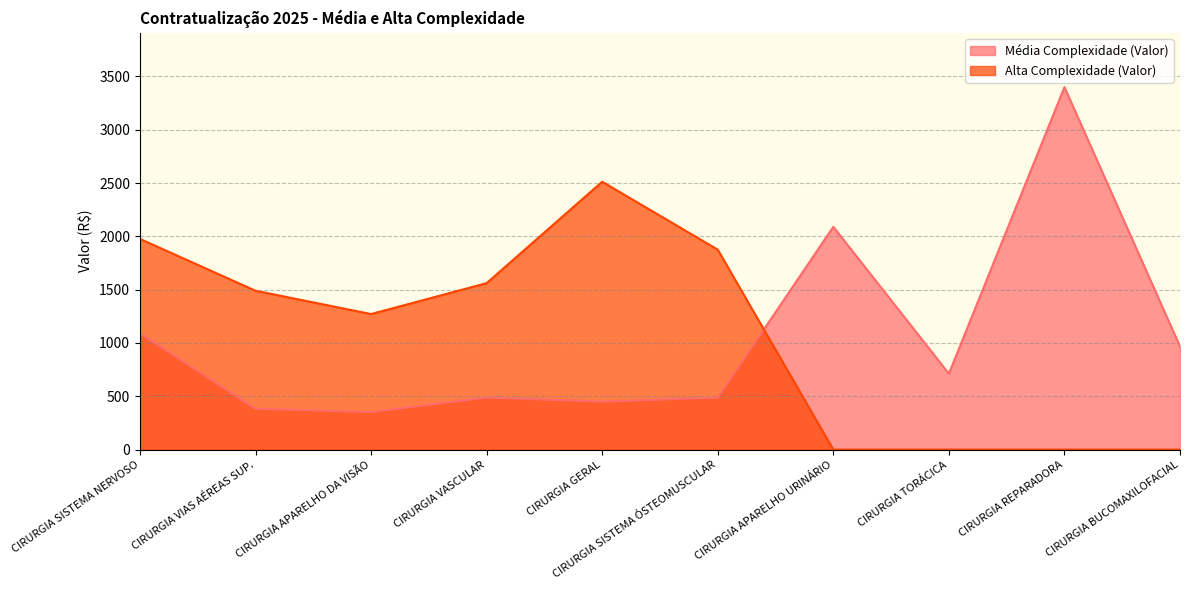

How many interior local peaks does the Média Complexidade (Valor) series have?

3